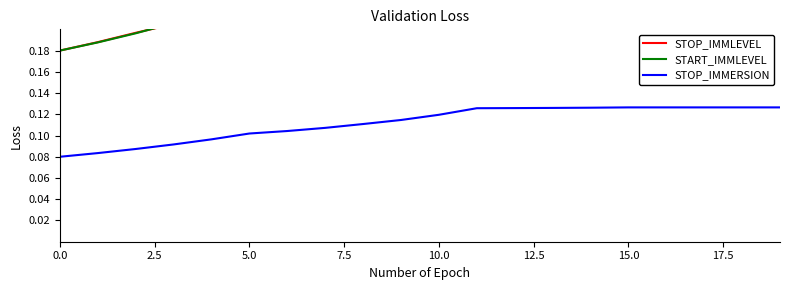

What is the greatest value displayed?

0.3